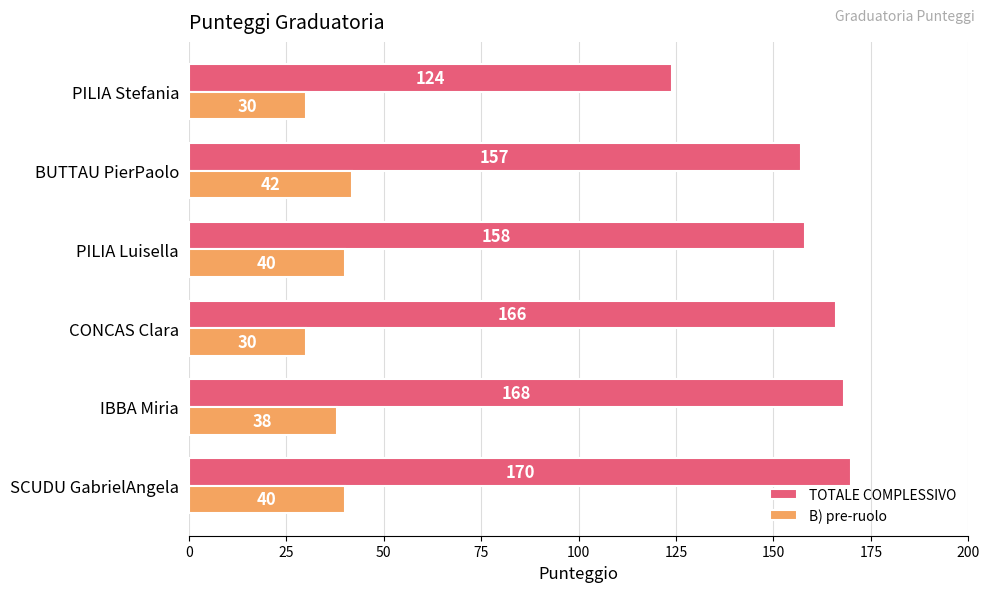

What are all the series names shown in the legend?

TOTALE COMPLESSIVO, B) pre-ruolo